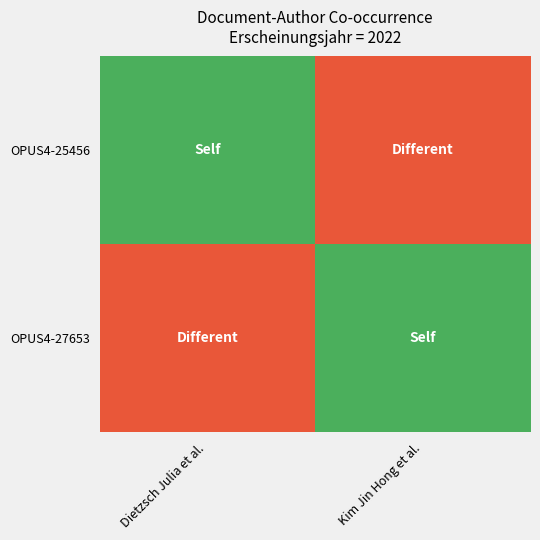

Between Kim Jin Hong et al. and Dietzsch Julia et al., which is larger?

Dietzsch Julia et al.